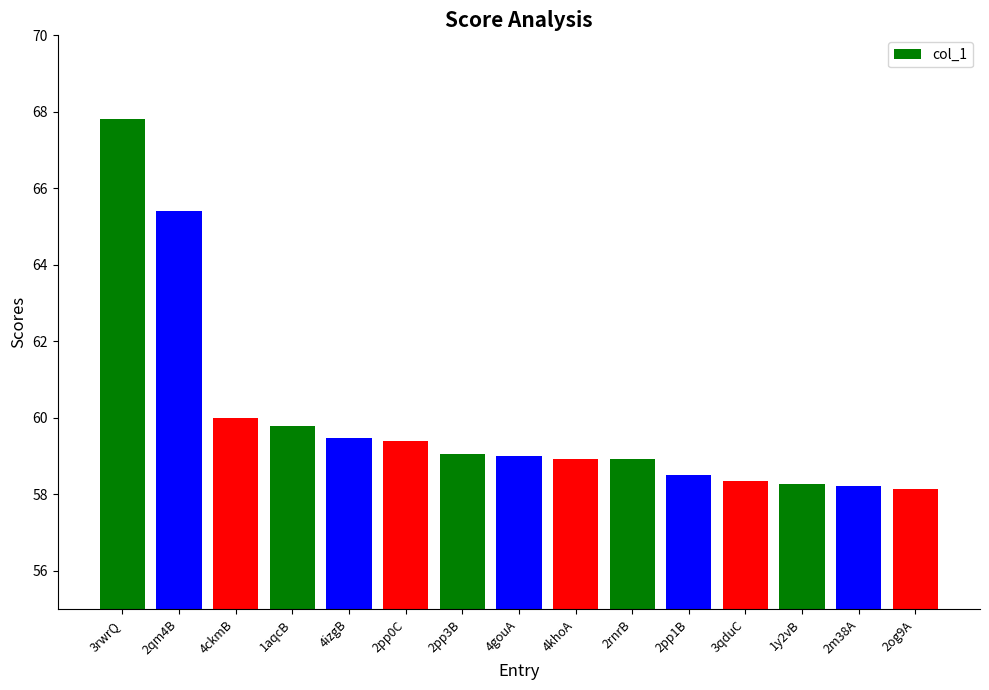

How many categories are shown in the chart?

15